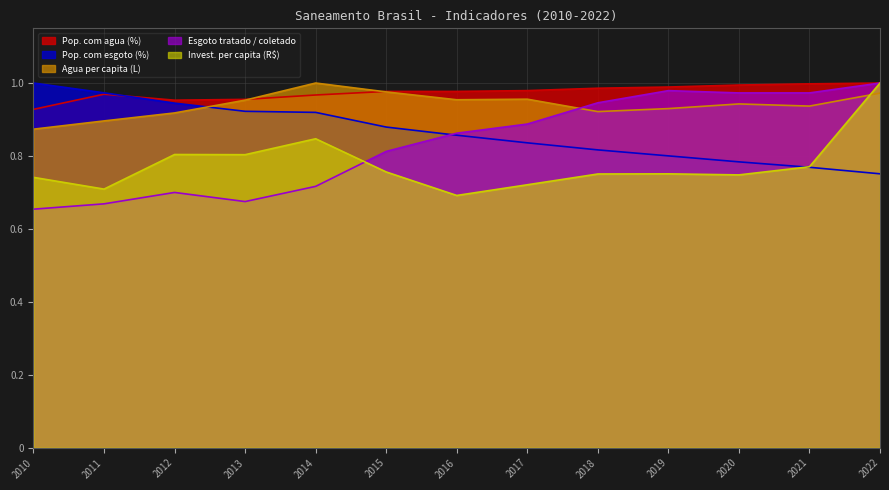

What is the average value of the Esgoto tratado / coletado series?

0.8